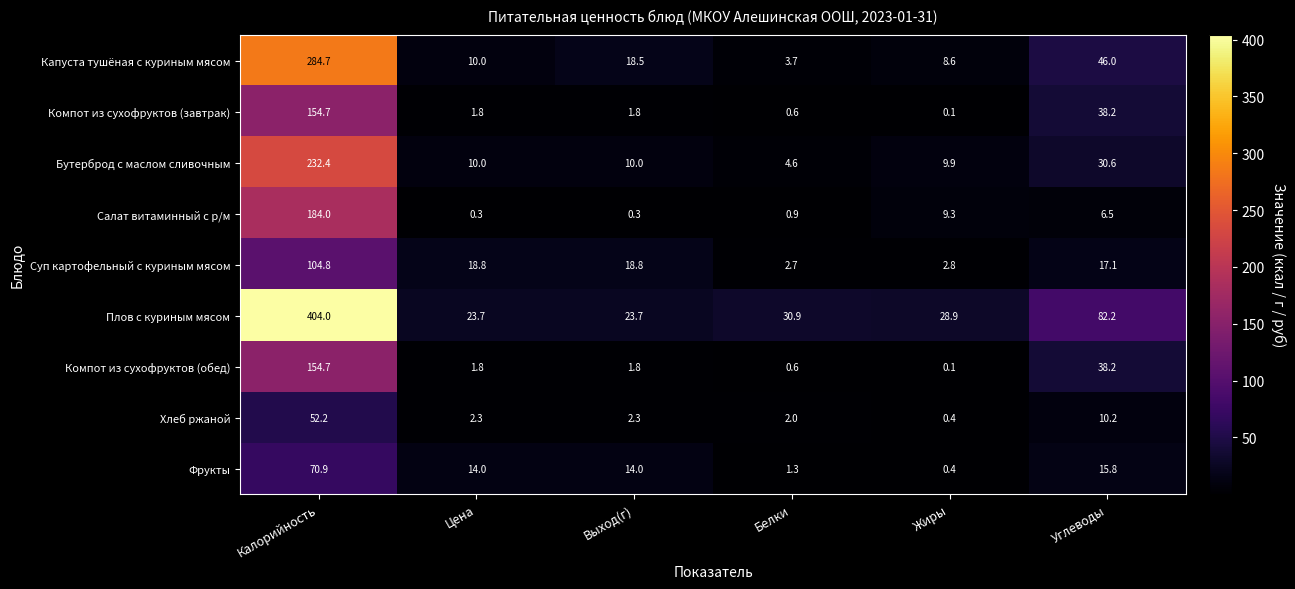

What is the average value of the Суп картофельный с куриным мясом series?

27.5